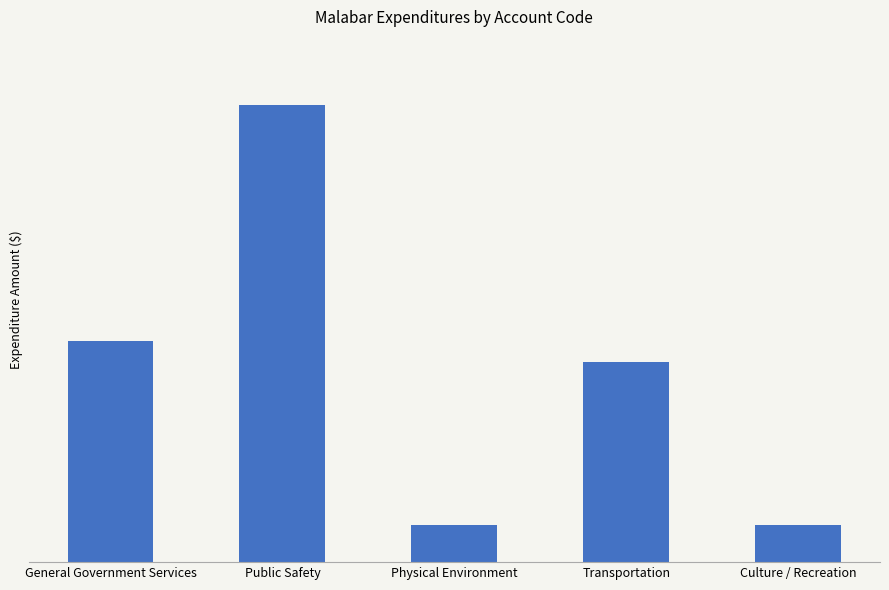

Does the chart contain any negative values?

No